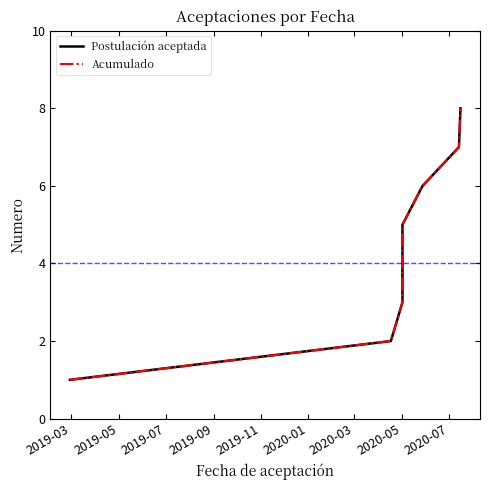

How many data points in Postulación aceptada are less than 5?

4